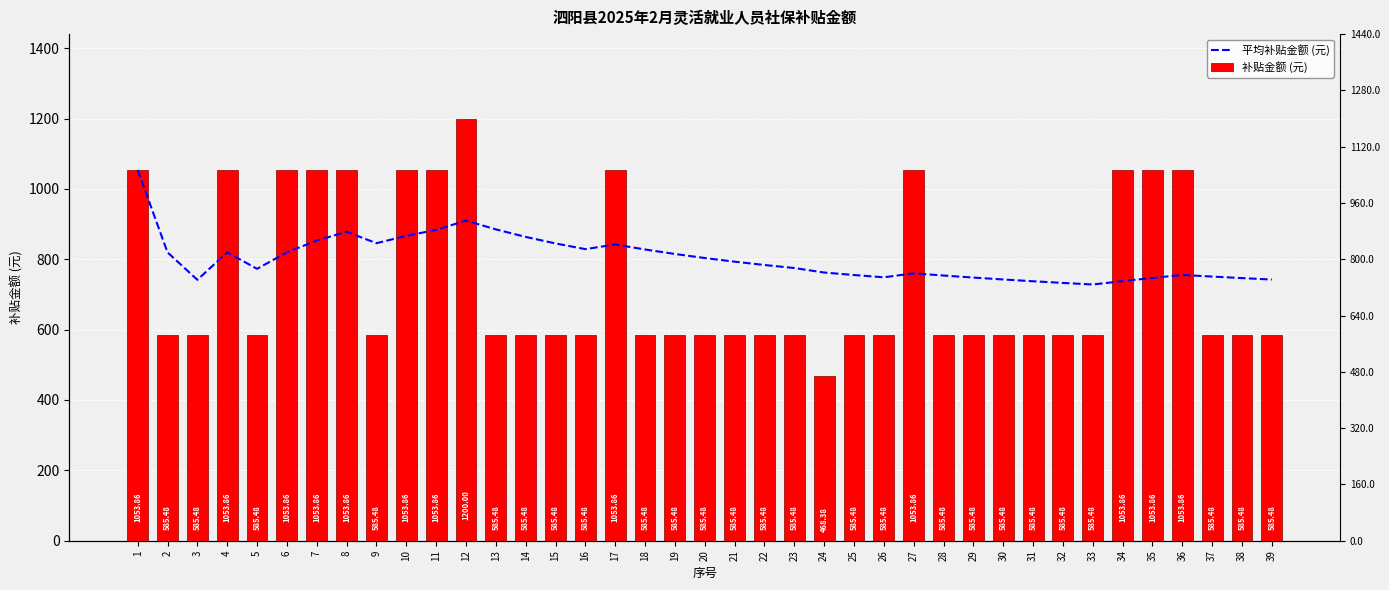

Rank the categories by 补贴金额 (元) value from highest to lowest.

12, 1, 4, 6, 7, 8, 10, 11, 17, 27, 34, 35, 36, 2, 3, 5, 9, 13, 14, 15, 16, 18, 19, 20, 21, 22, 23, 25, 26, 28, 29, 30, 31, 32, 33, 37, 38, 39, 24